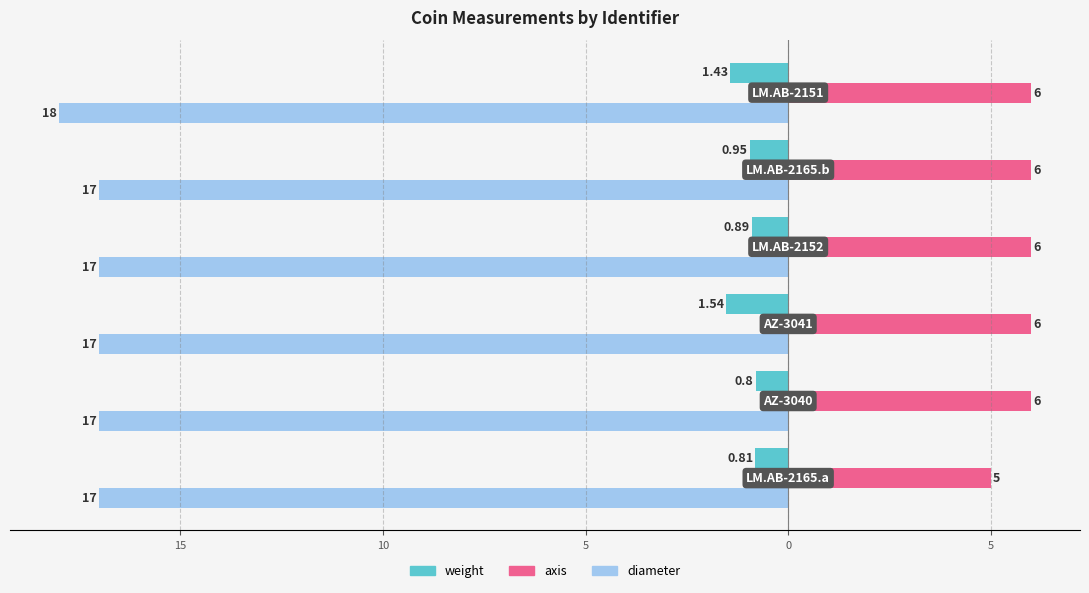

What are all the series names shown in the legend?

weight, axis, diameter